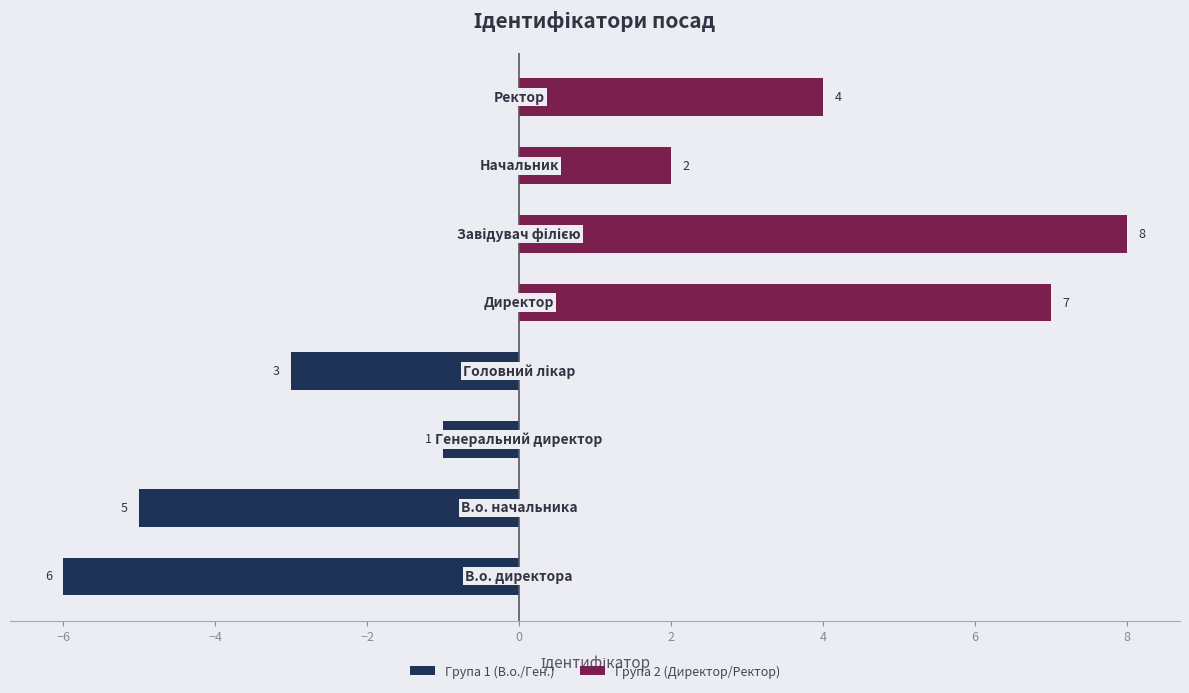

What is the greatest value displayed?

8